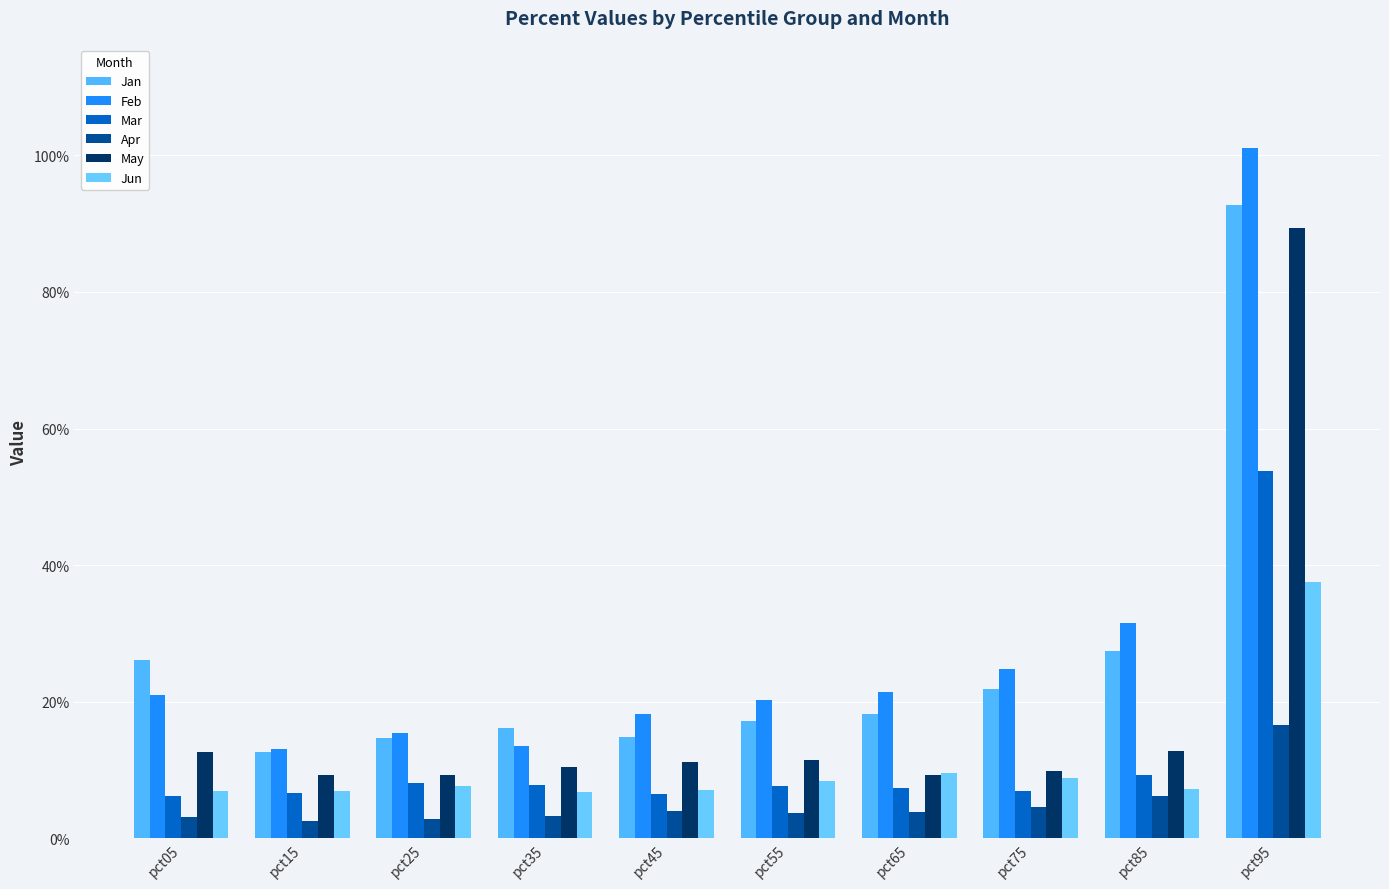

True or false: Feb has a value of 0.0 at pct15.

False